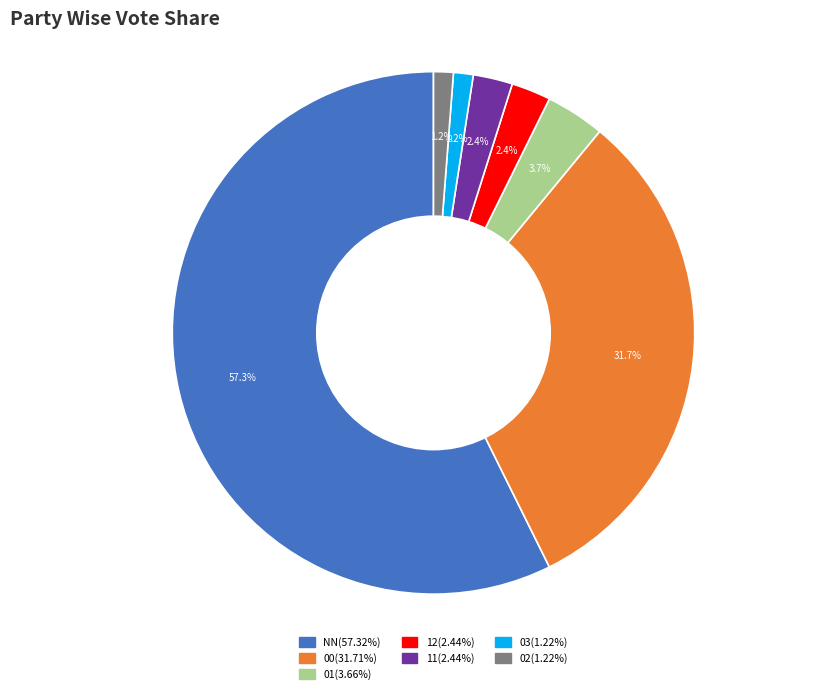

Does any single category account for the majority?

Yes